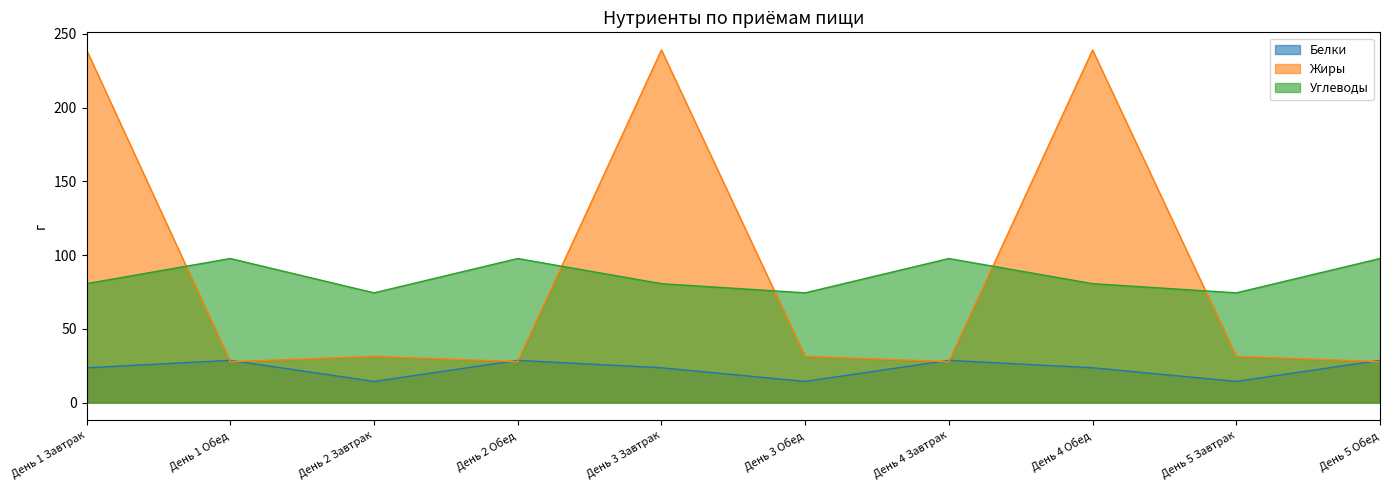

What is the greatest value displayed?

239.1